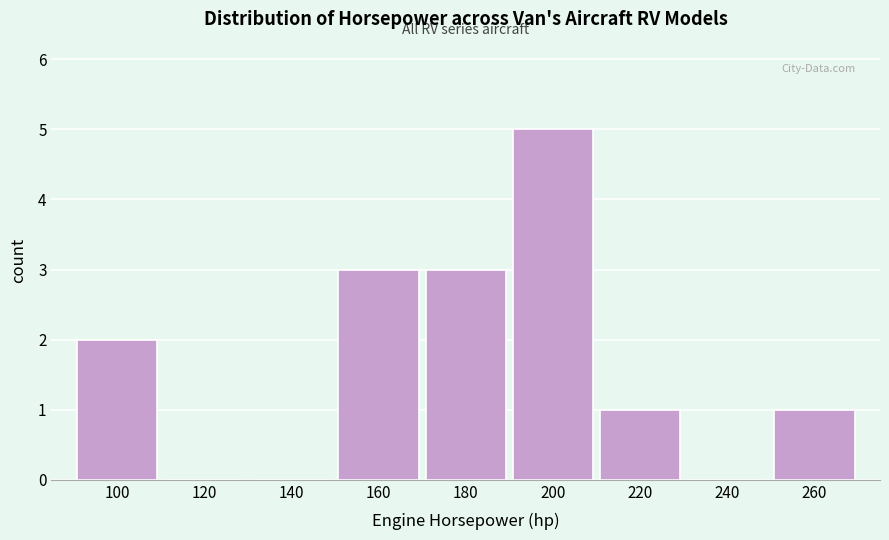

Reading left to right, transcribe this chart: for each bar, give the range it covers on the x-axis and its height. The values are not printed on the chart, so give them approximately, as read against the axis.

90 to 110: 2
110 to 130: 0
130 to 150: 0
150 to 170: 3
170 to 190: 3
190 to 210: 5
210 to 230: 1
230 to 250: 0
250 to 270: 1